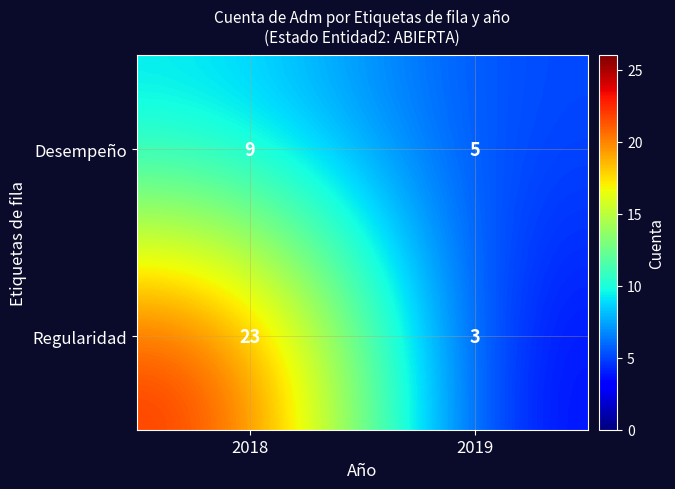

True or false: Desempeño has a value of 9 at 2018.

True